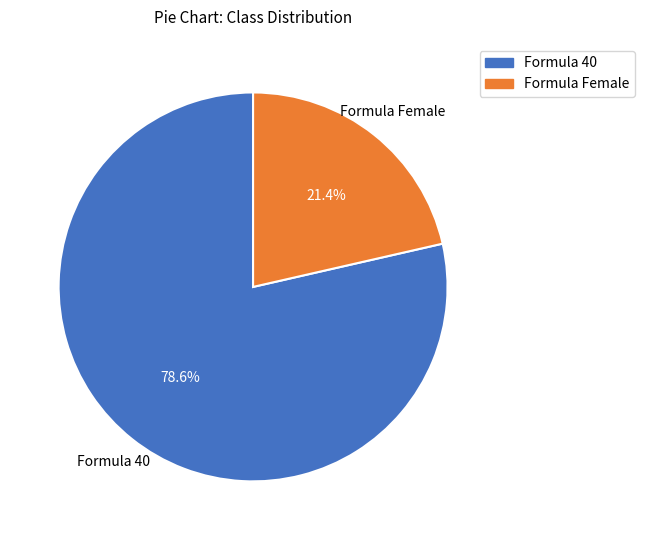

To the nearest percent, what portion does Formula Female represent?

21%